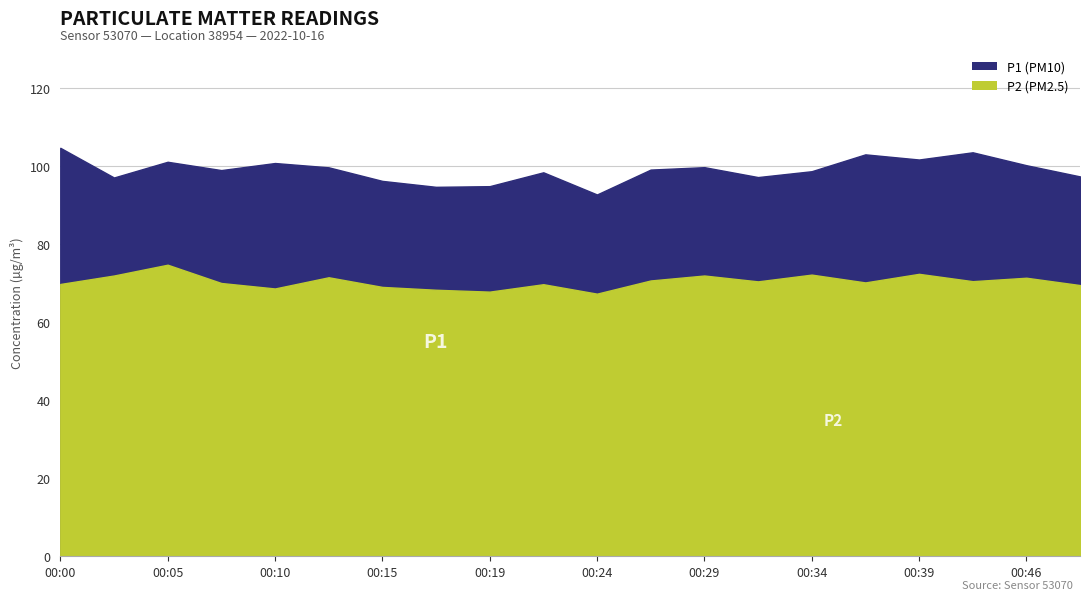

What is the maximum value for P2?

74.7